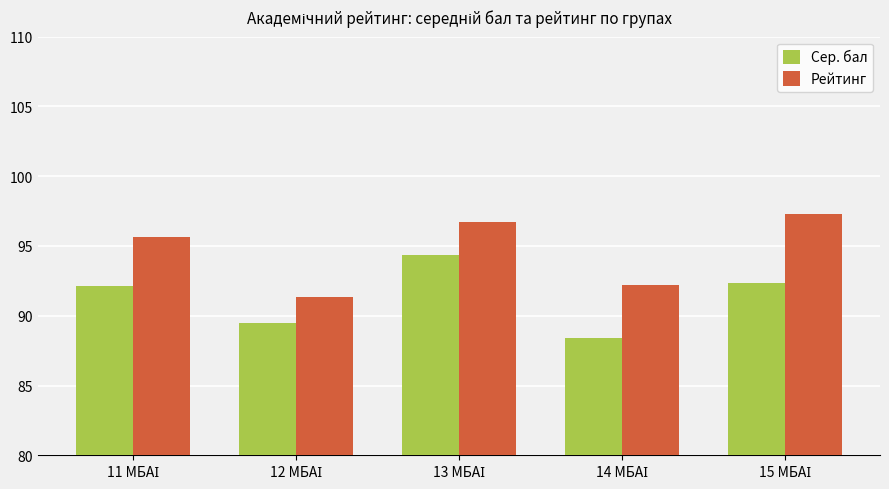

Are the bars grouped side by side (vs. stacked)?

Yes